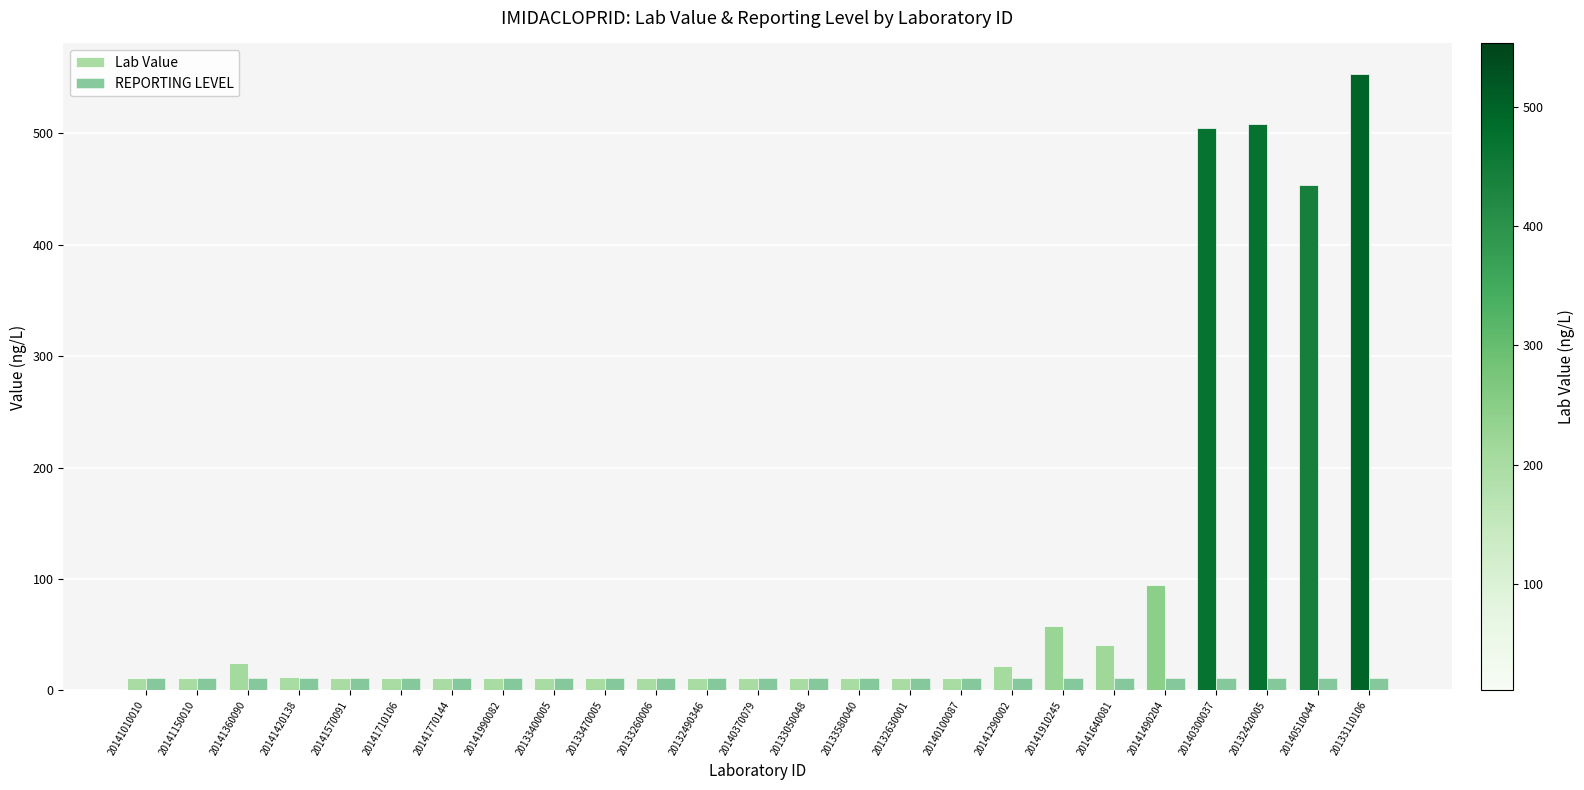

Between 20141990082 and 20140510044, which series saw the biggest shift?

Lab Value